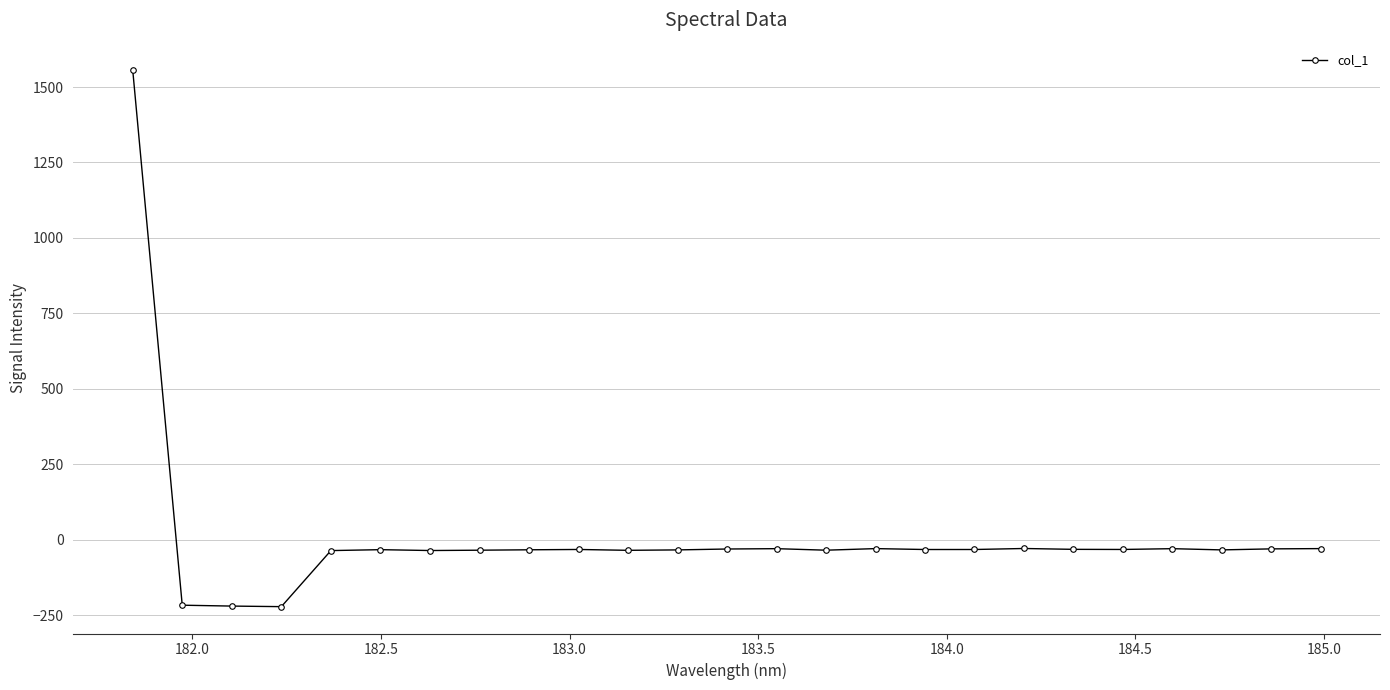

What is the difference between the maximum and second lowest values?

1777.9